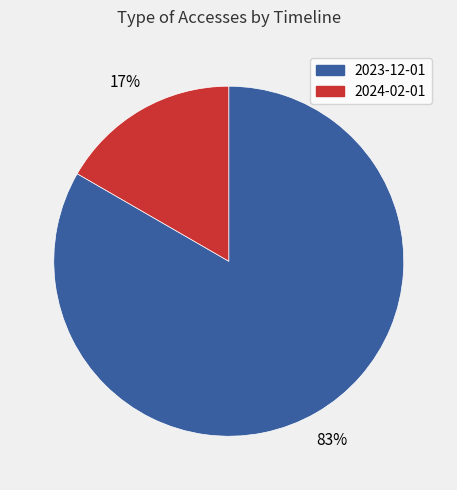

Is it true that 2023-12-01 is 83% of the pie?

True